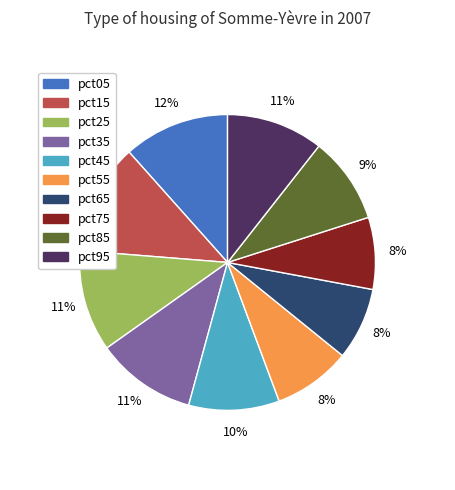

The pct65 slice represents 17% of the pie. True or false?

False